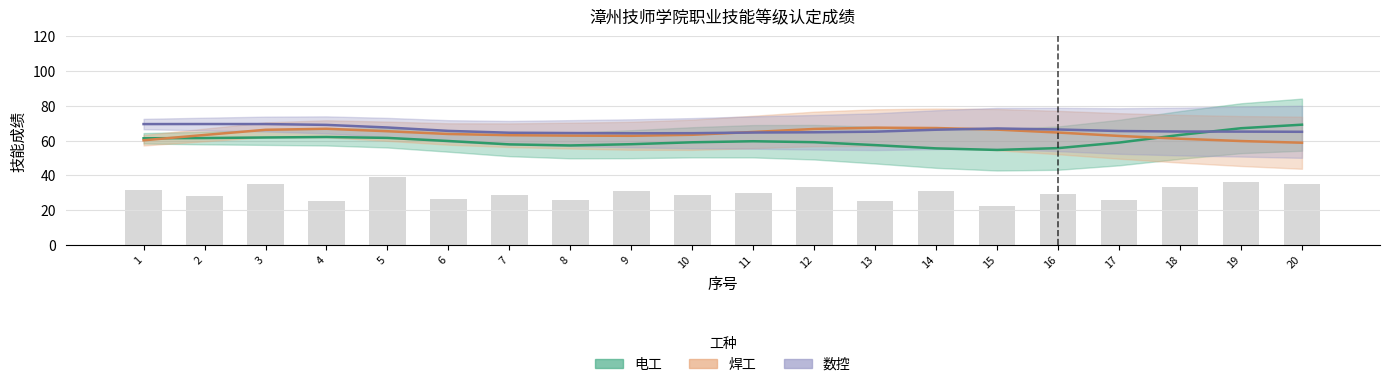

Which series has the widest spread of values?

电工